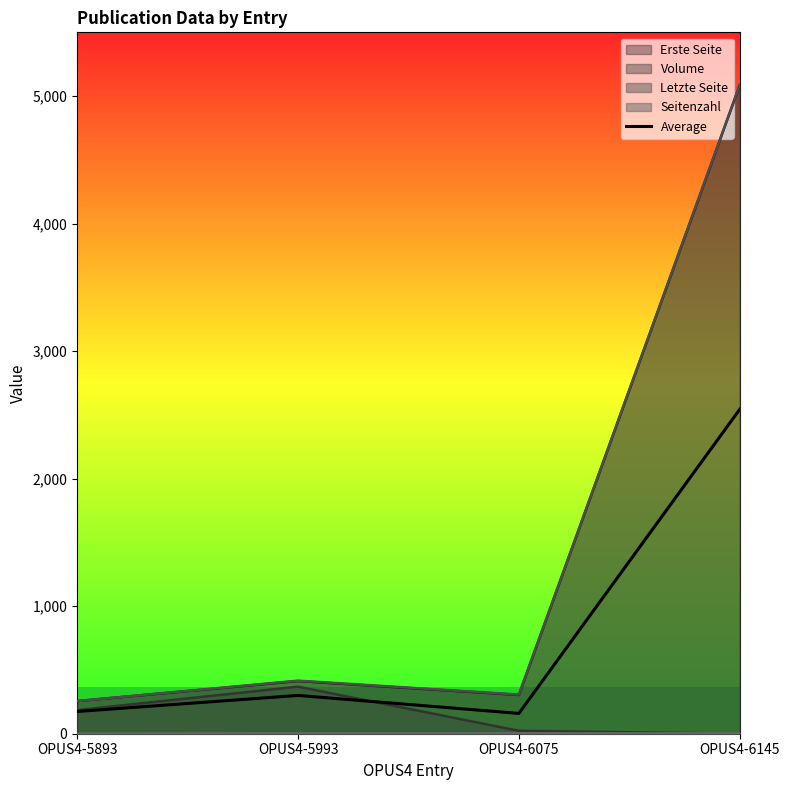

List the labels in order of value, largest first.

OPUS4-6145, OPUS4-5993, OPUS4-5893, OPUS4-6075